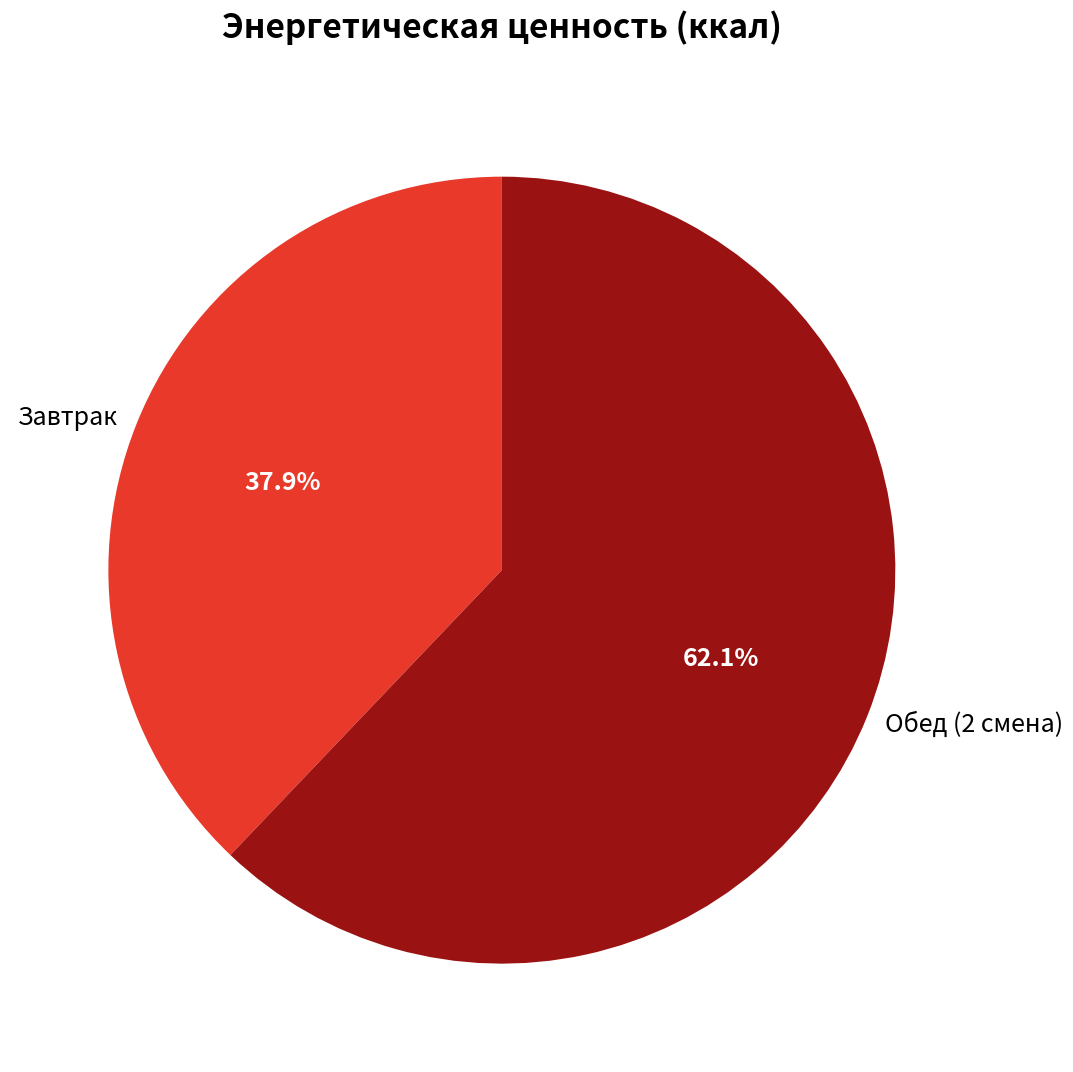

Which category has the smallest portion of the pie?

Завтрак